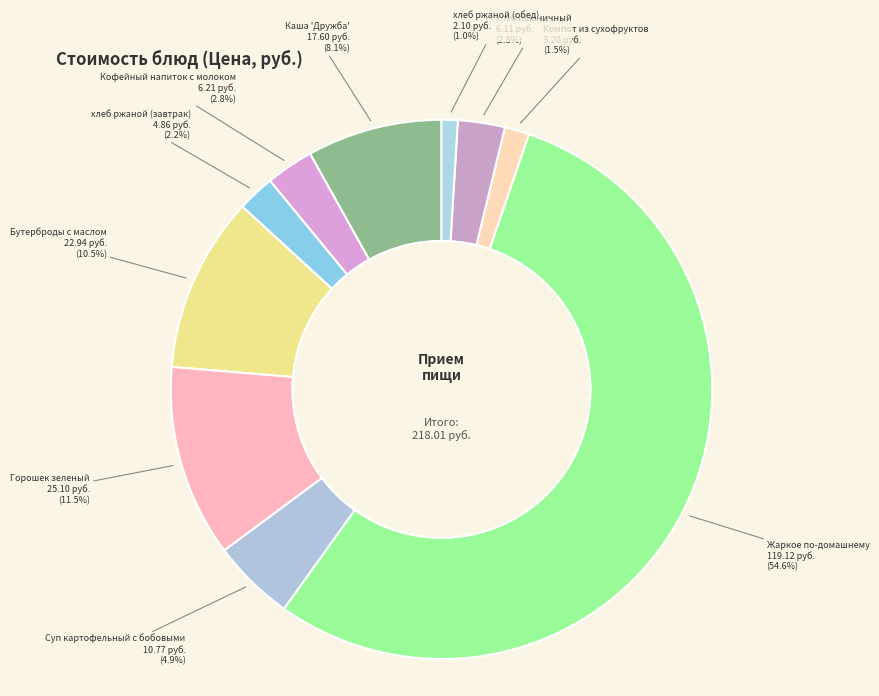

Rank the categories by value from lowest to highest.

хлеб ржаной (обед), Компот из сухофруктов, хлеб ржаной (завтрак), хлеб пшеничный, Кофейный напиток с молоком, Суп картофельный с бобовыми, Каша 'Дружба', Бутерброды с маслом, Горошек зеленый, Жаркое по-домашнему